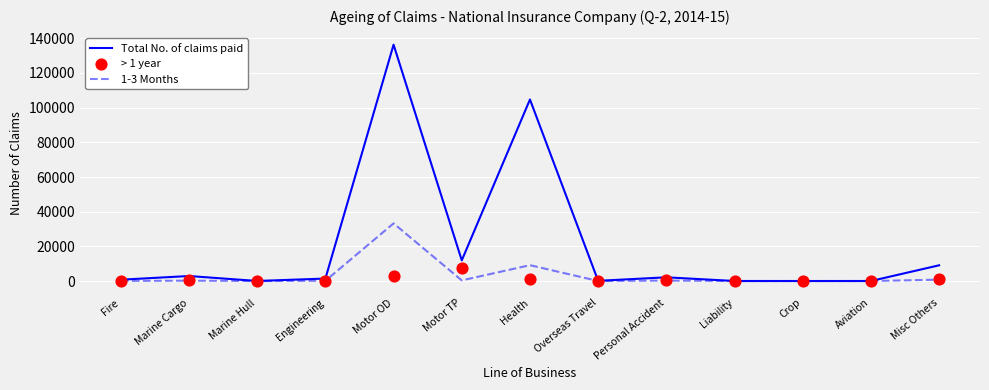

Which series reaches the maximum Y coordinate?

Total No. of claims paid